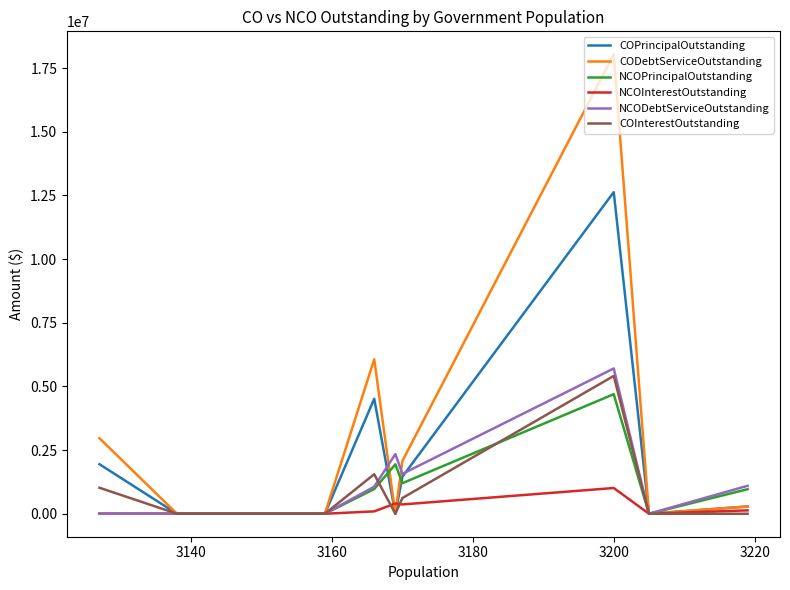

At how many categories does at least one series exceed 1577968?

5